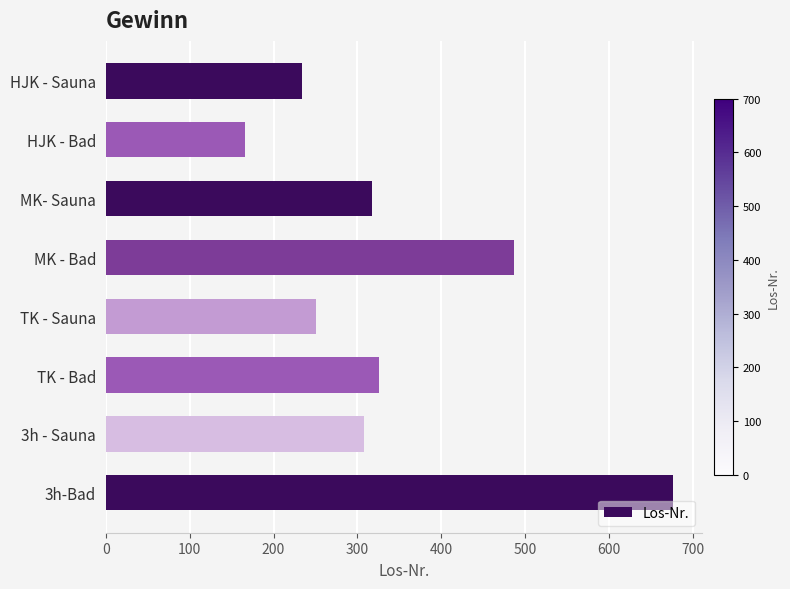

What is the difference between the maximum and second lowest values?

443